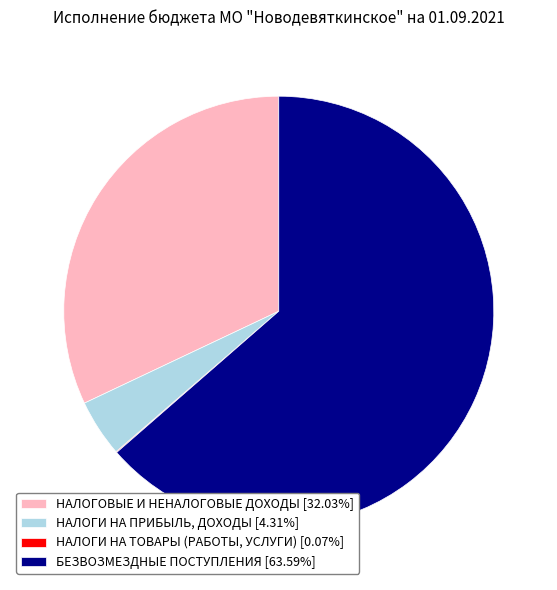

What is the ratio of the value at БЕЗВОЗМЕЗДНЫЕ ПОСТУПЛЕНИЯ [63.59%] to the value at НАЛОГОВЫЕ И НЕНАЛОГОВЫЕ ДОХОДЫ [32.03%]?

2.0